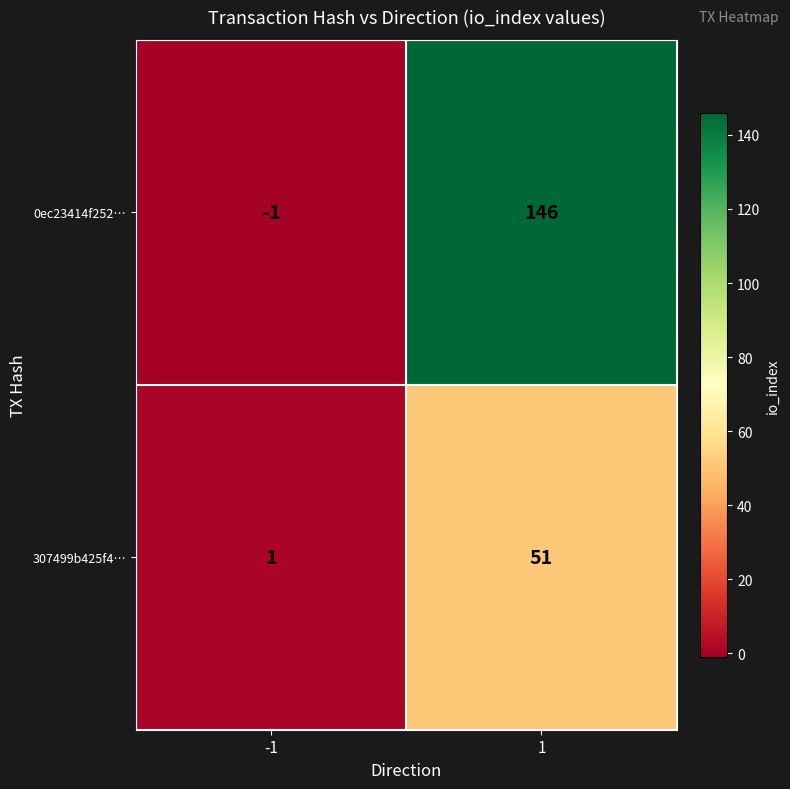

List the series in order of their peak value, highest first.

0ec23414f252…, 307499b425f4…